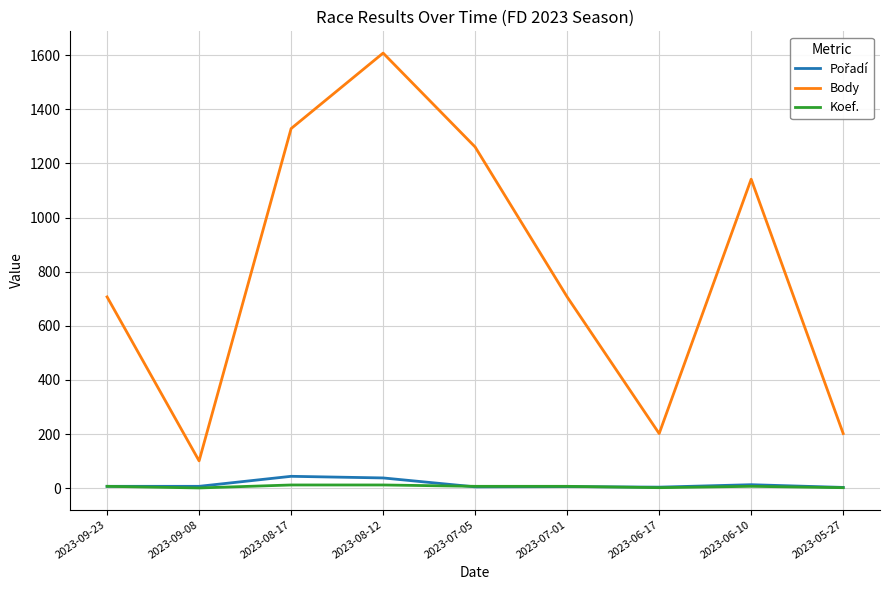

Is the value of Body at 2023-09-23 greater than the value of Koef. at 2023-07-01?

Yes